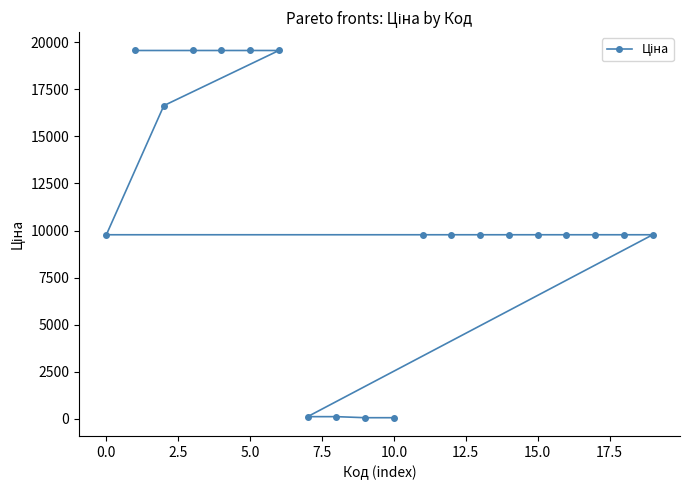

What is the maximum value shown in the chart?

19564.9